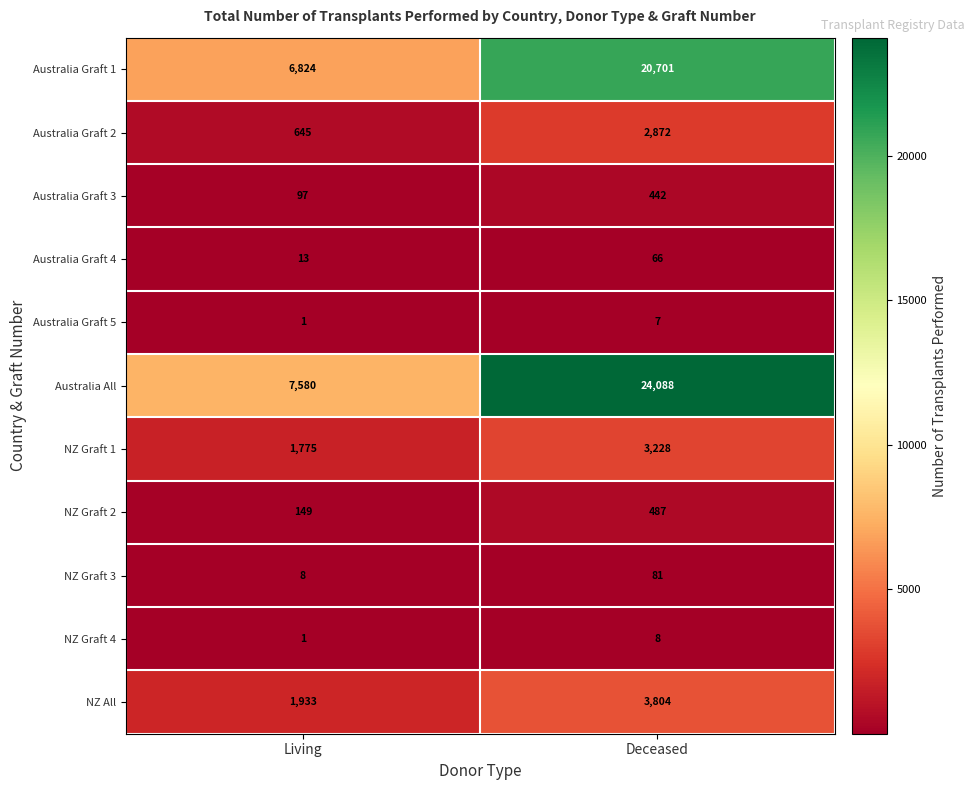

Reading right to left, what are all the values shown in this chart?

Australia Graft 1: Deceased=20701	Living=6824
Australia Graft 2: Deceased=2872	Living=645
Australia Graft 3: Deceased=442	Living=97
Australia Graft 4: Deceased=66	Living=13
Australia Graft 5: Deceased=7	Living=1
Australia All: Deceased=24088	Living=7580
NZ Graft 1: Deceased=3228	Living=1775
NZ Graft 2: Deceased=487	Living=149
NZ Graft 3: Deceased=81	Living=8
NZ Graft 4: Deceased=8	Living=1
NZ All: Deceased=3804	Living=1933